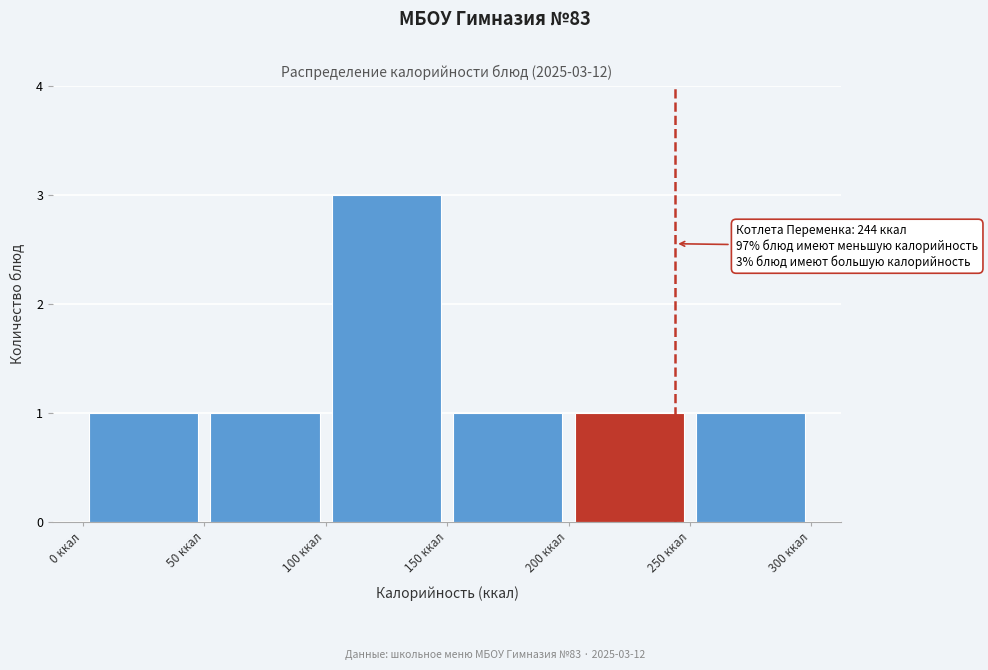

Over which range of the x-axis is the bar tallest?

100 to 150